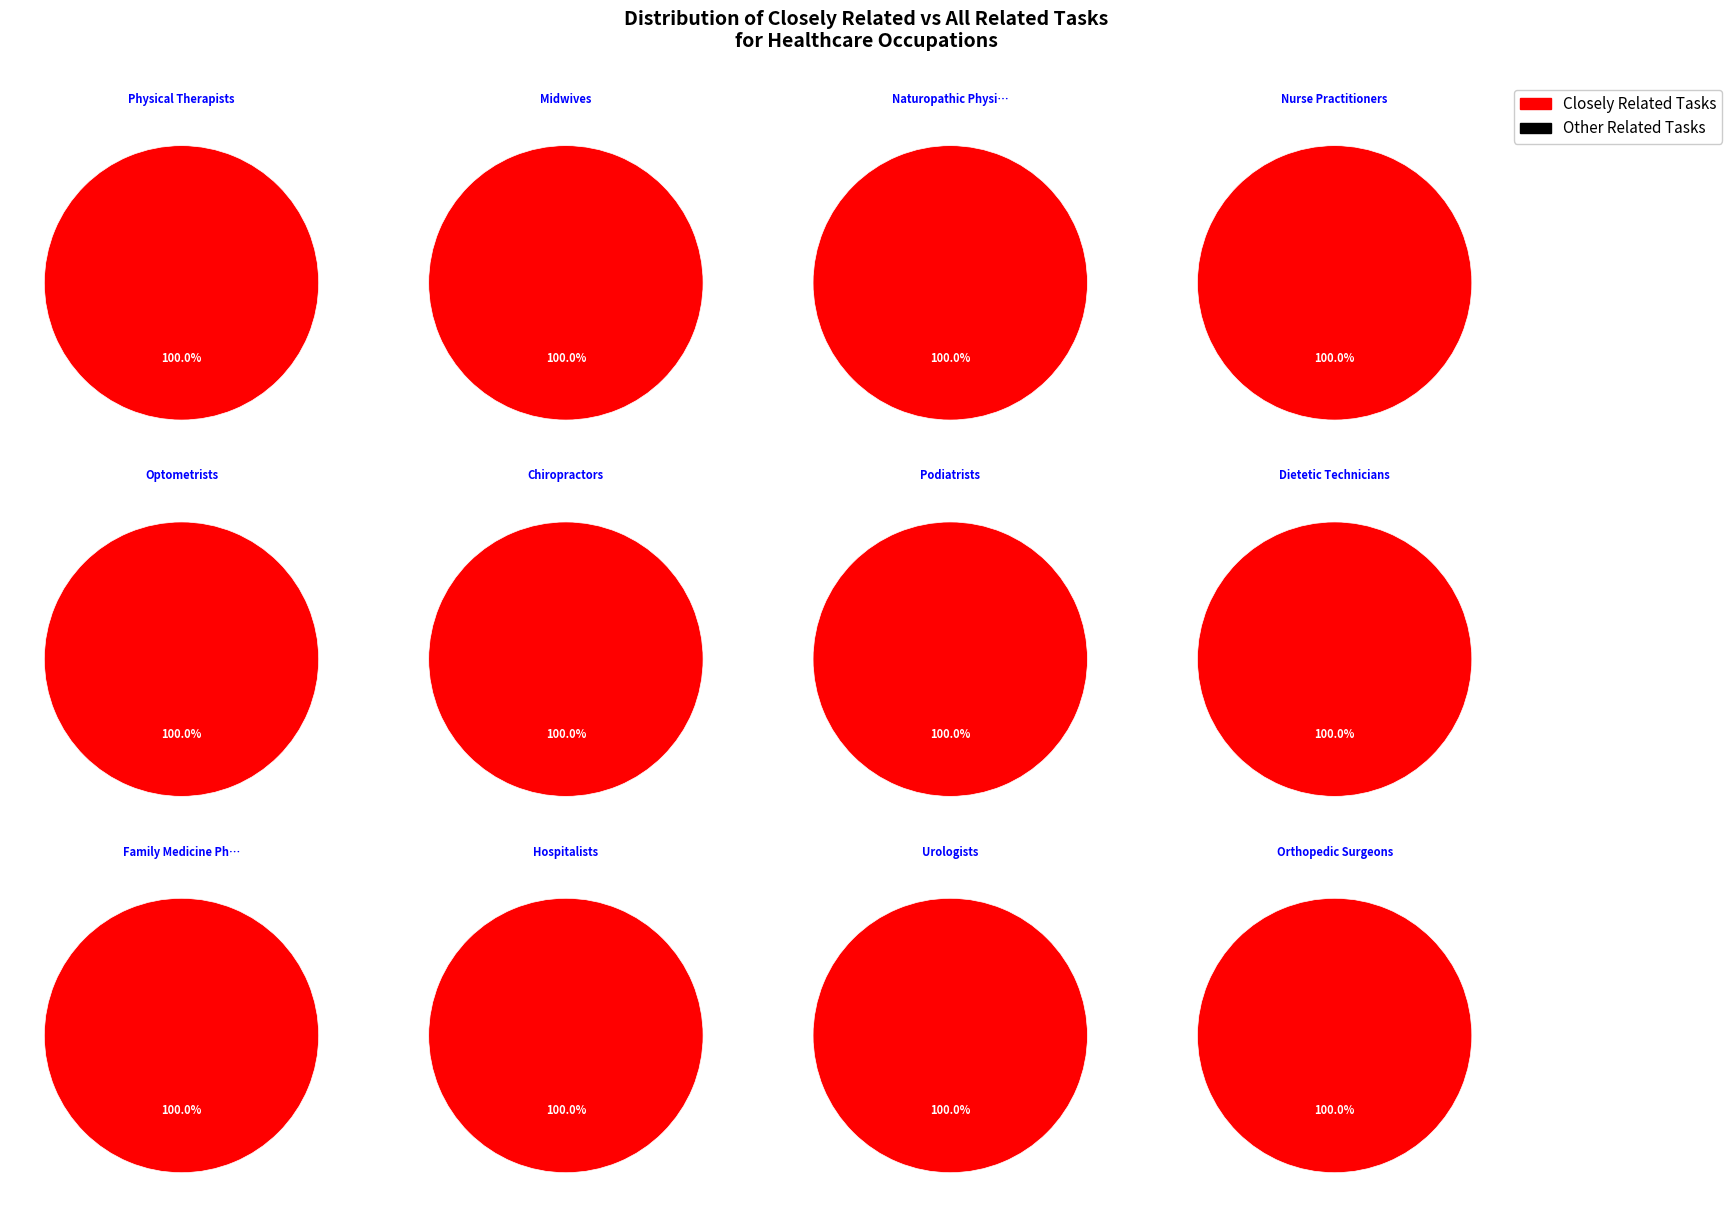

Is the sum of Dietetic Technicians and Family Medicine Physicians greater than half?

No